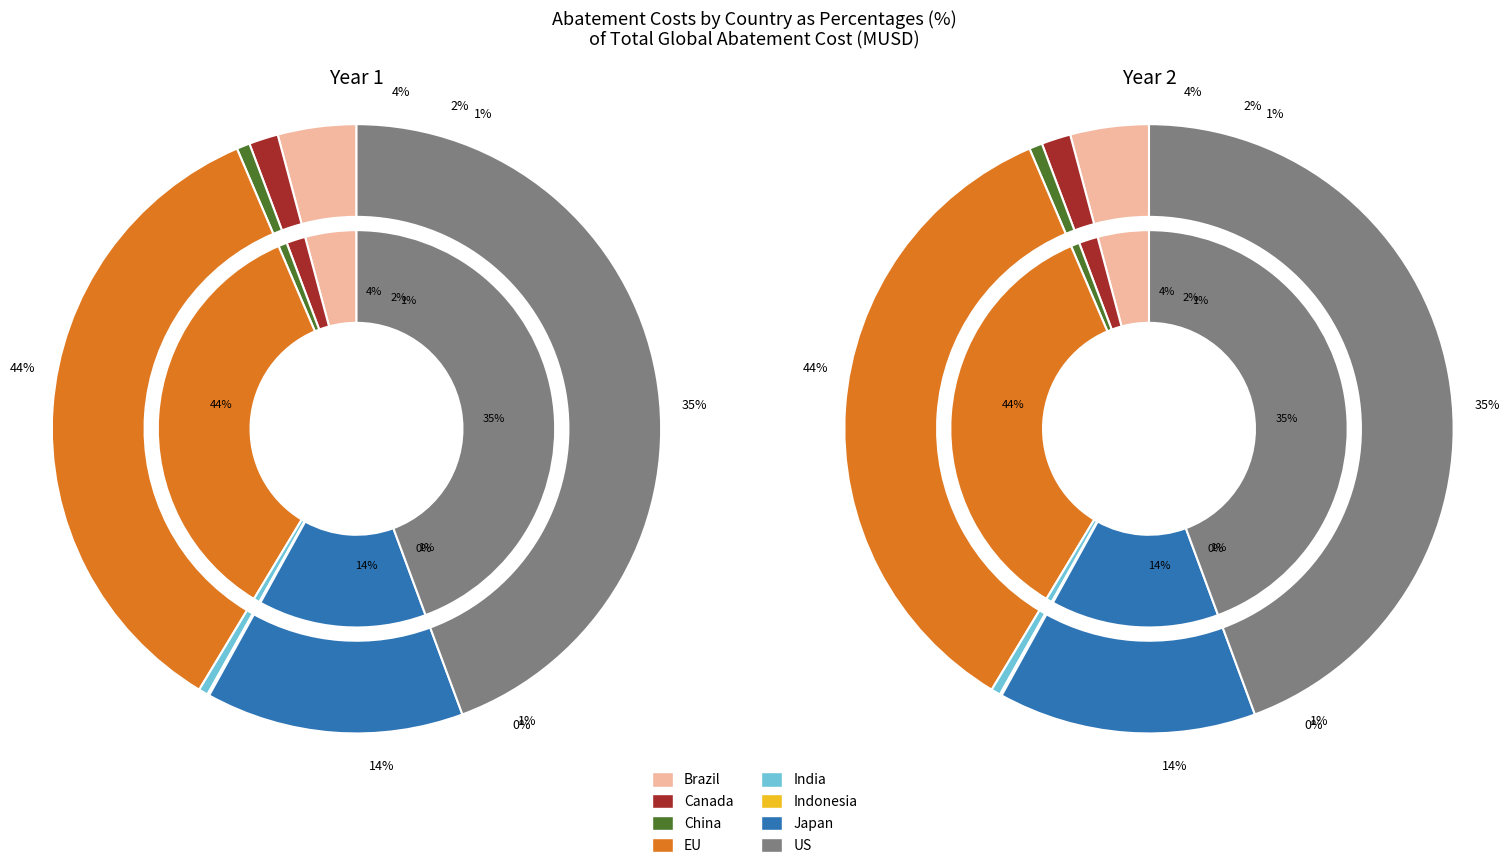

Is it true that India is 1% of the pie?

True